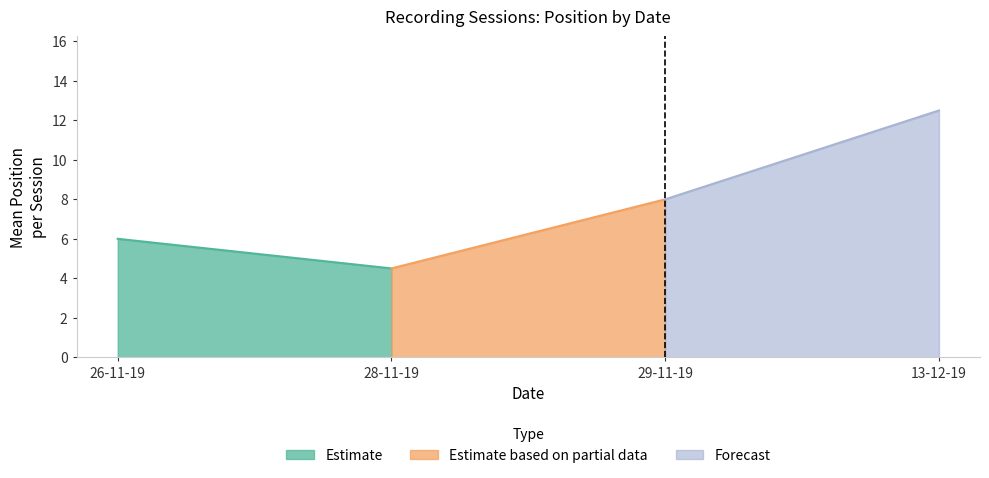

Does the chart have visible grid lines?

No